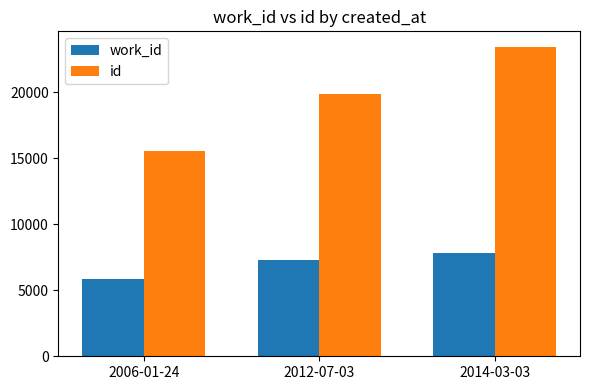

What position from the left is 2012-07-03?

2